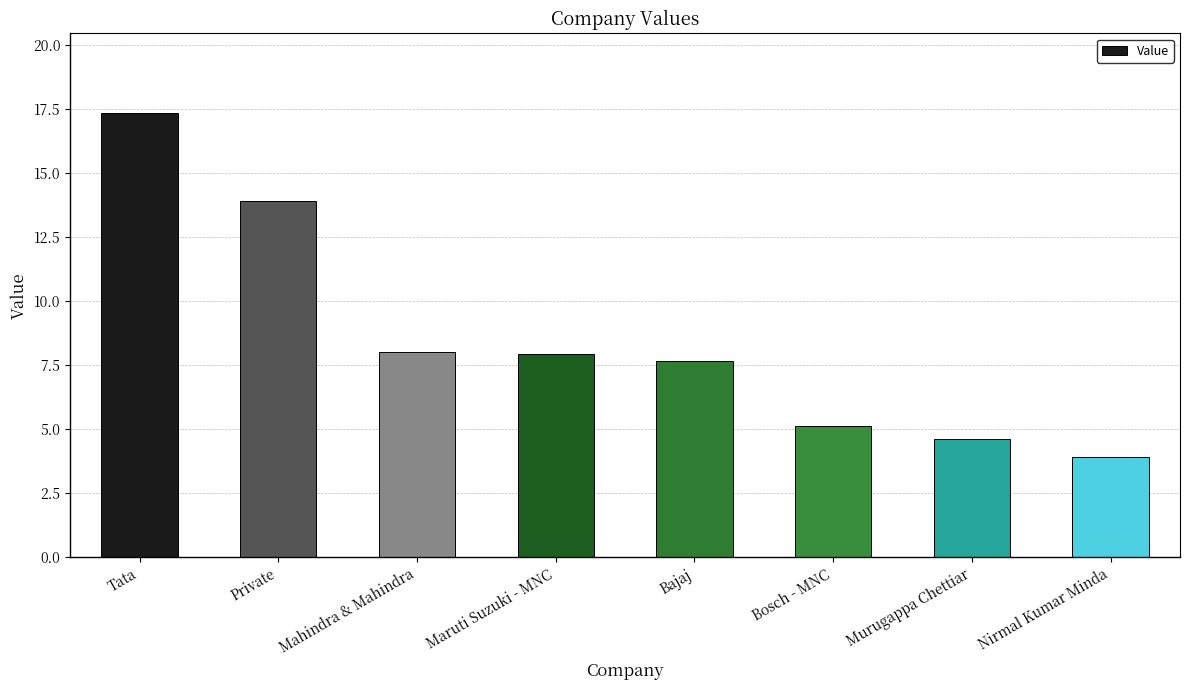

What is the difference between the values at Nirmal Kumar Minda and Murugappa Chettiar?

0.7